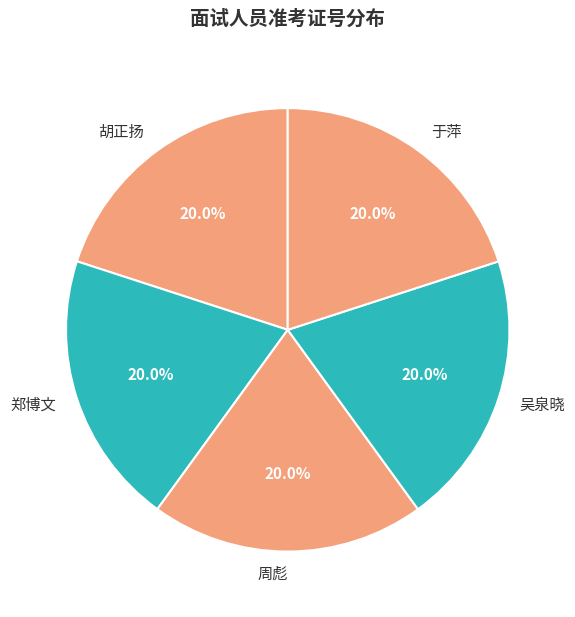

The 周彪 slice represents 6% of the pie. True or false?

False